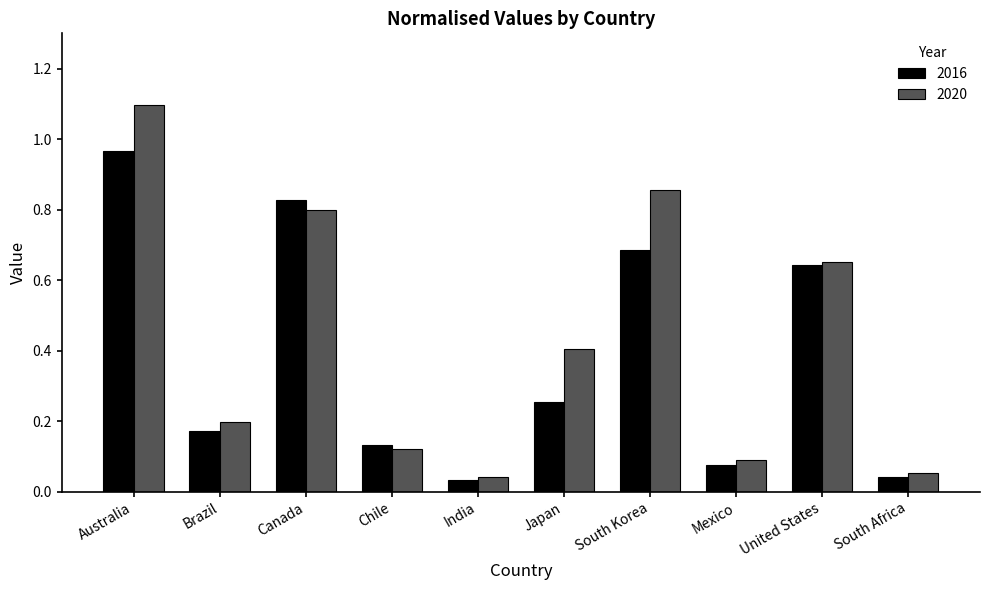

Are the bars horizontal?

No